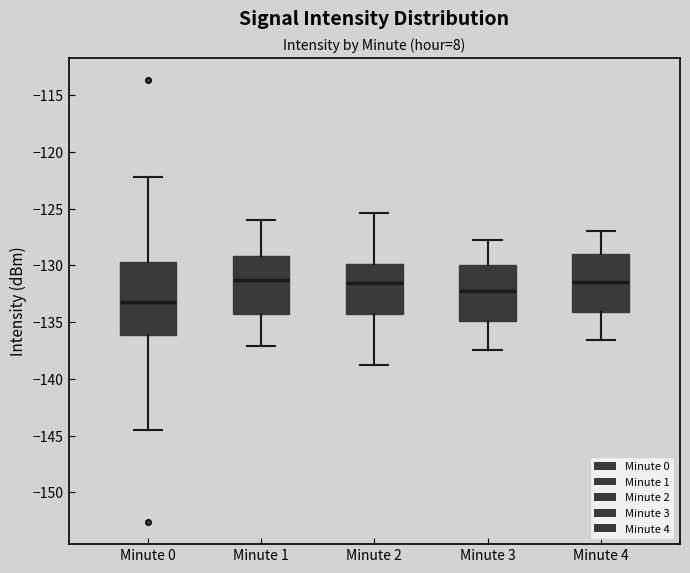

Comparing the boxes themselves (not the whiskers), which one is the tallest?

Minute 0